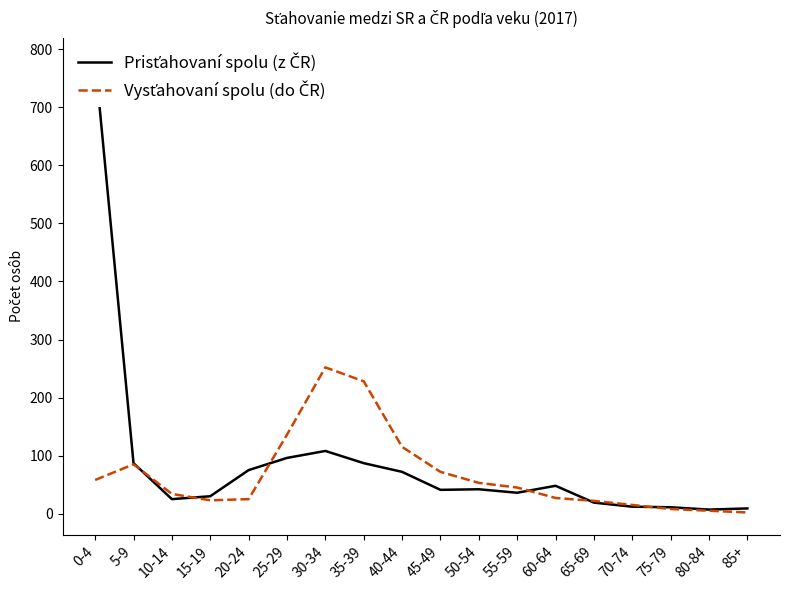

What are all the series names shown in the legend?

Prisťahovaní spolu (z ČR), Vysťahovaní spolu (do ČR)